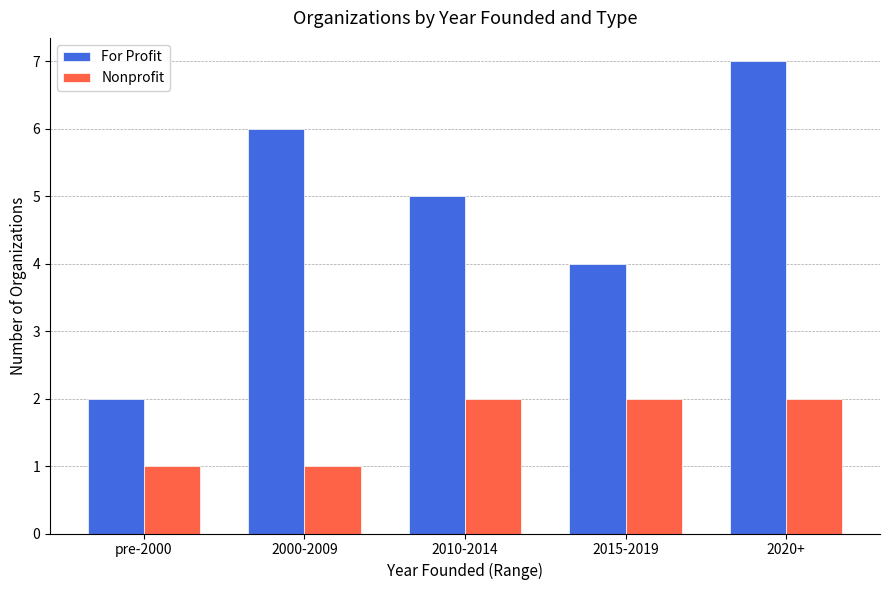

Reading left to right, extract all data points from this chart.

For Profit: 2	6	5	4	7
Nonprofit: 1	1	2	2	2